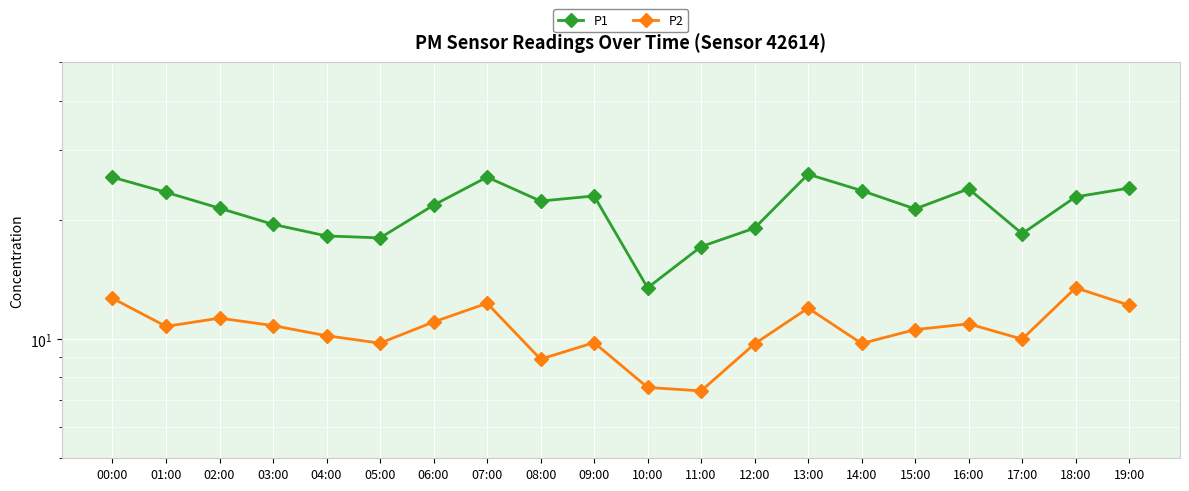

Which series has the largest total across all categories?

P1